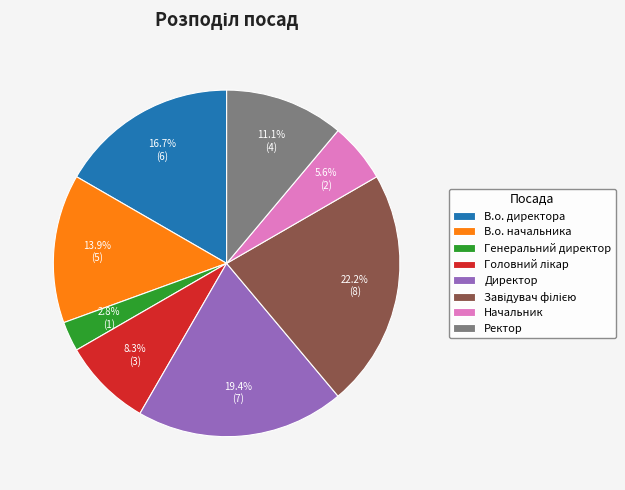

Which category has the smallest portion of the pie?

Генеральний директор